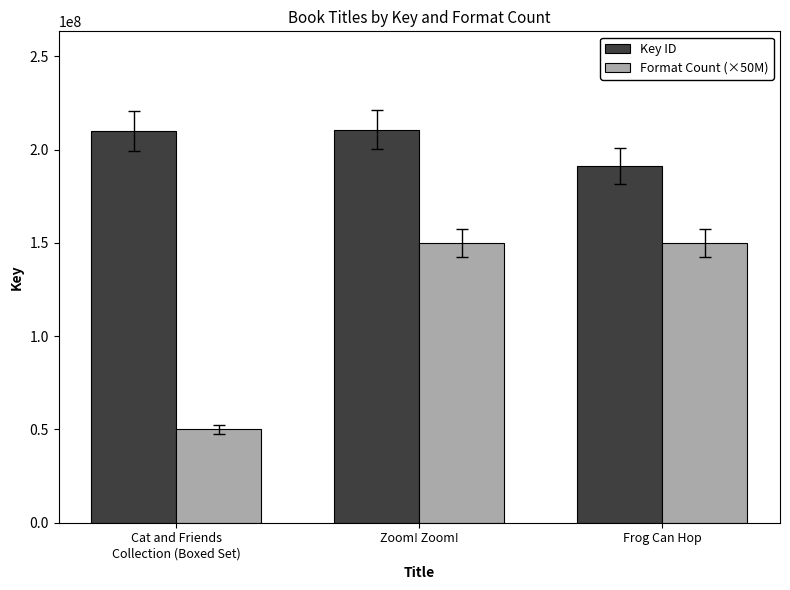

Is it true that Key ID equals 209920288 at Cat and Friends
Collection (Boxed Set)?

True